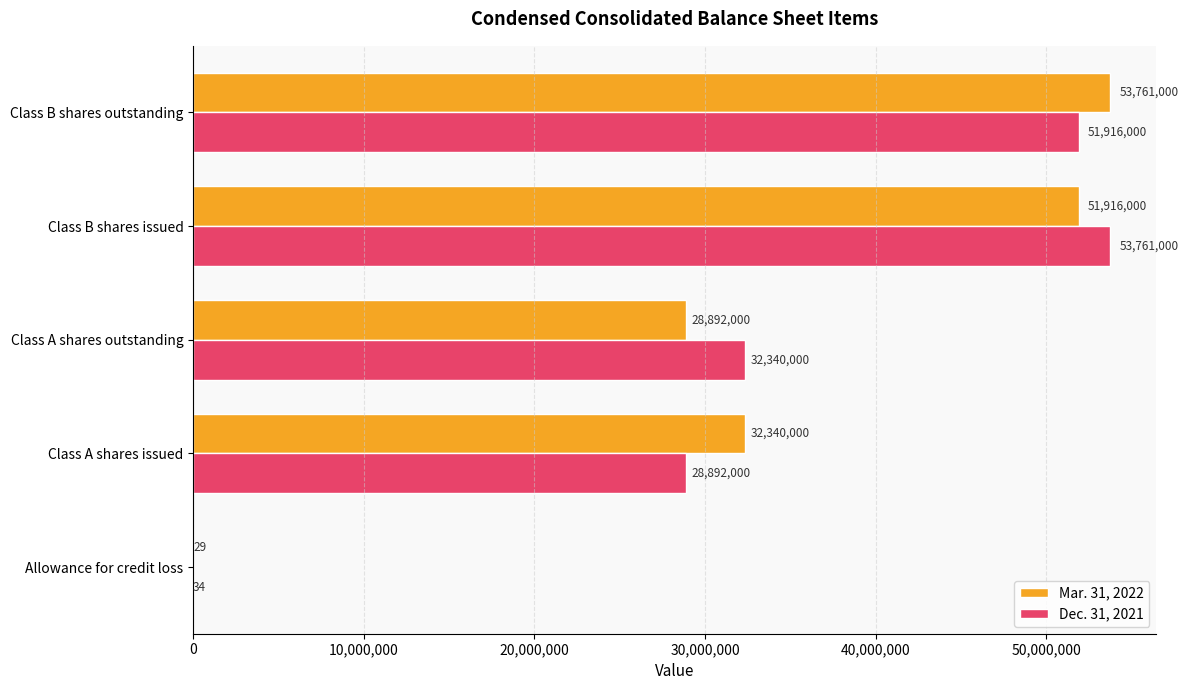

Where is Mar. 31, 2022 nearest to the value 26880514?

Class A shares outstanding